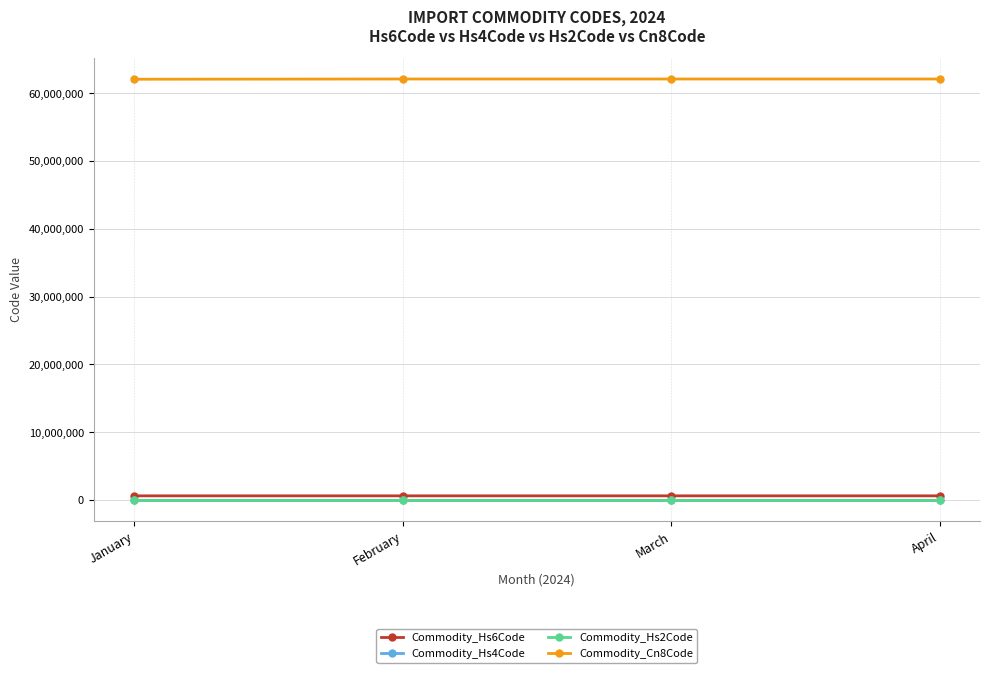

Which series has the largest total across all categories?

Commodity_Cn8Code